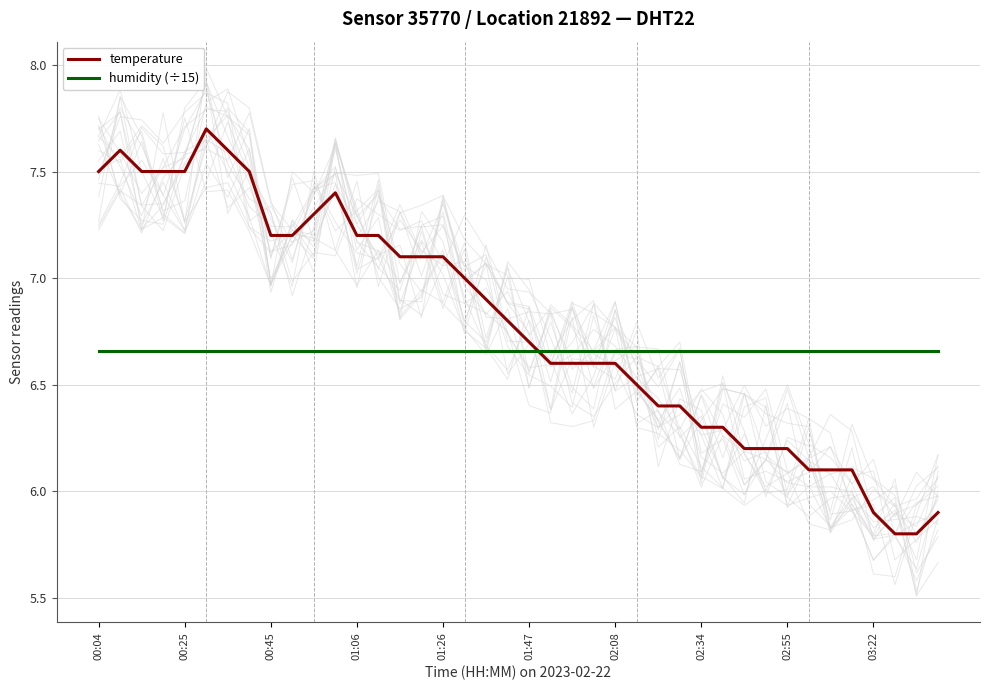

Where is humidity (÷15) nearest to the value 6?

00:04